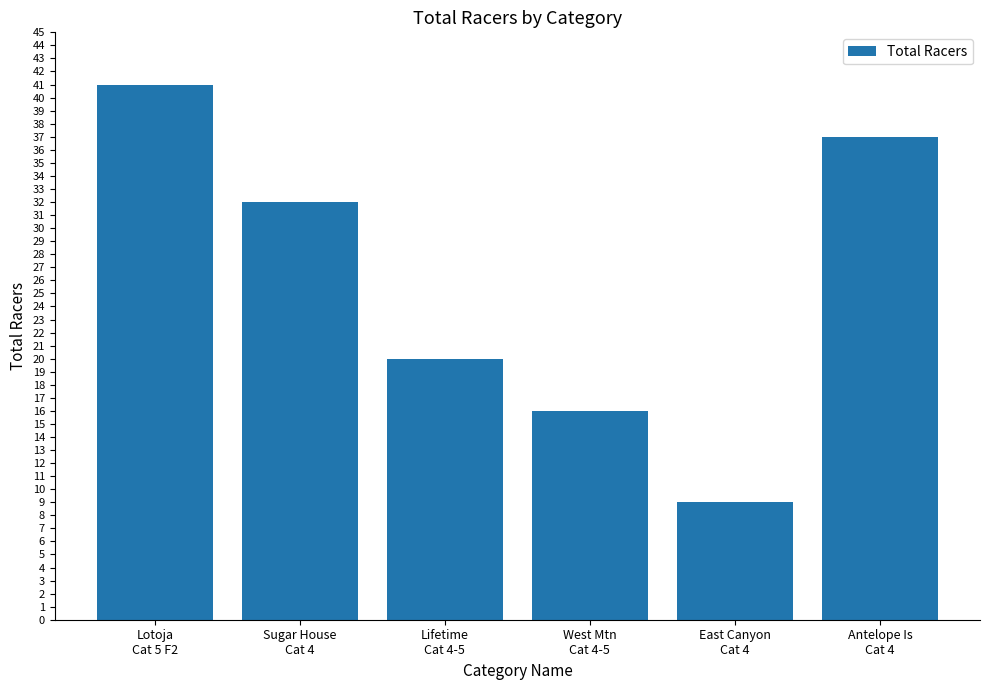

What position from the left is Sugar House
Cat 4?

2